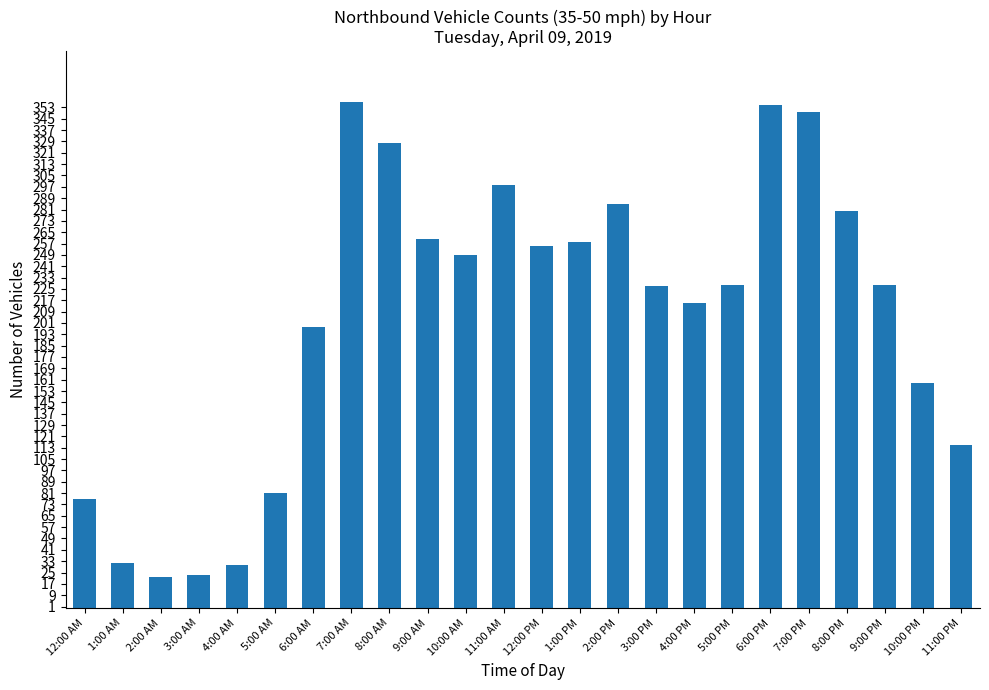

At which label is the value closest to 189?

6:00 AM